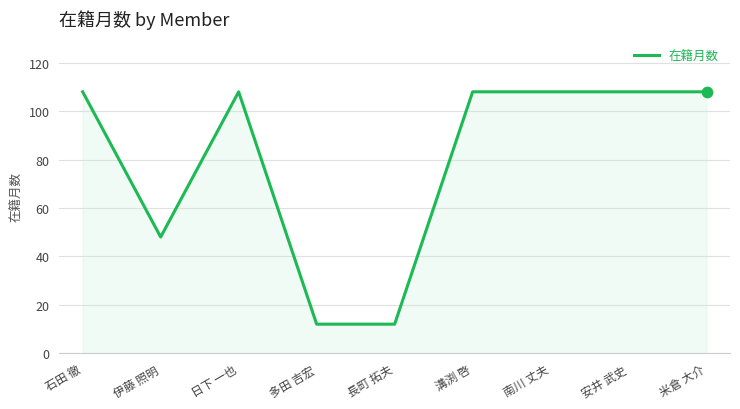

What is the change in value from 伊藤 照明 to 米倉 大介?

+60